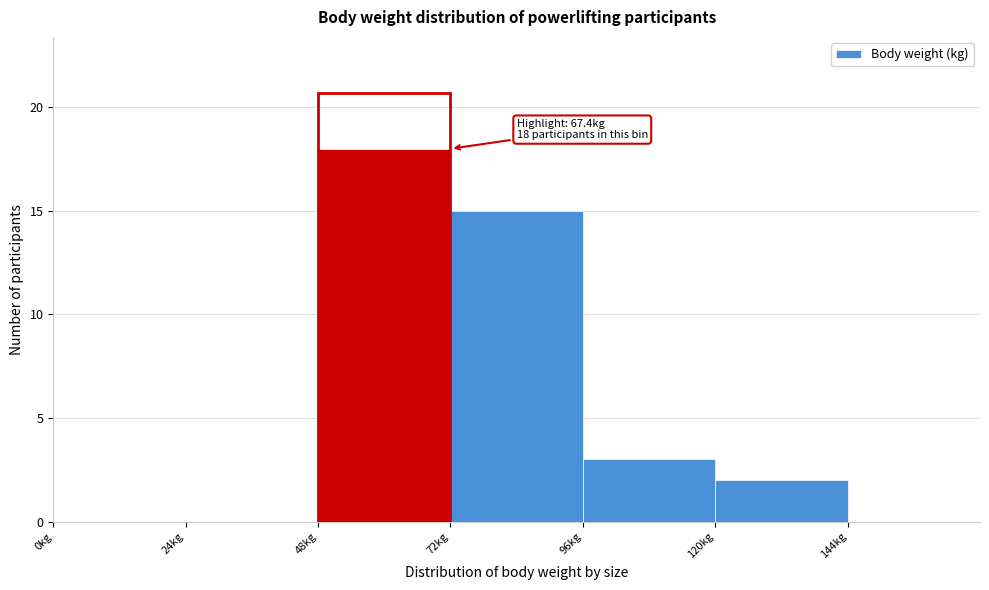

Which range on the x-axis has the tallest bar?

48 to 72